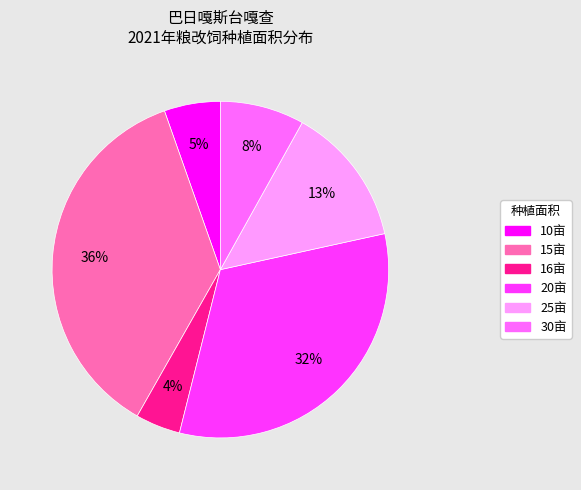

Is there any slice that represents more than half of the pie?

No